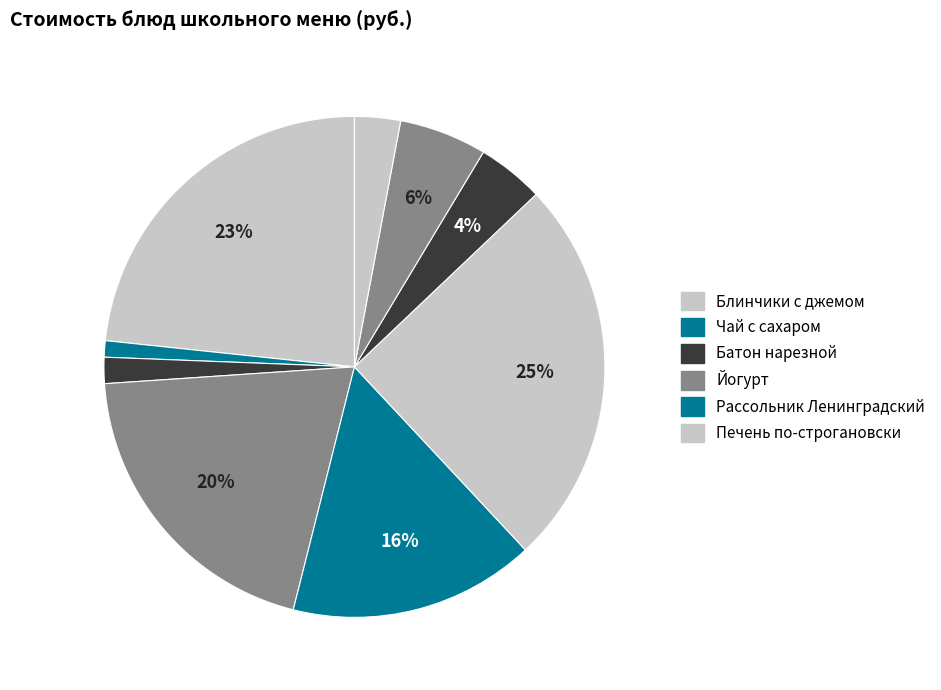

Which slice is the largest?

Печень по-строгановски